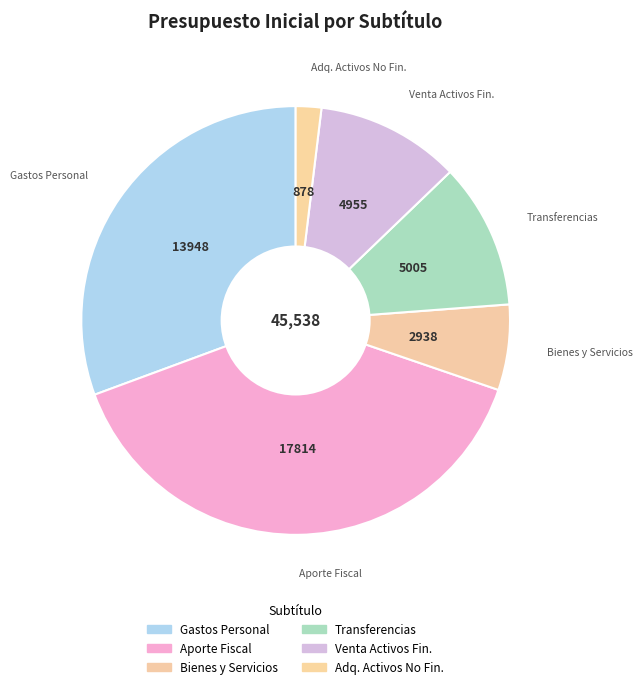

Which category has the smallest portion of the pie?

ADQUISICIÓN DE ACTIVOS NO FINANCIEROS